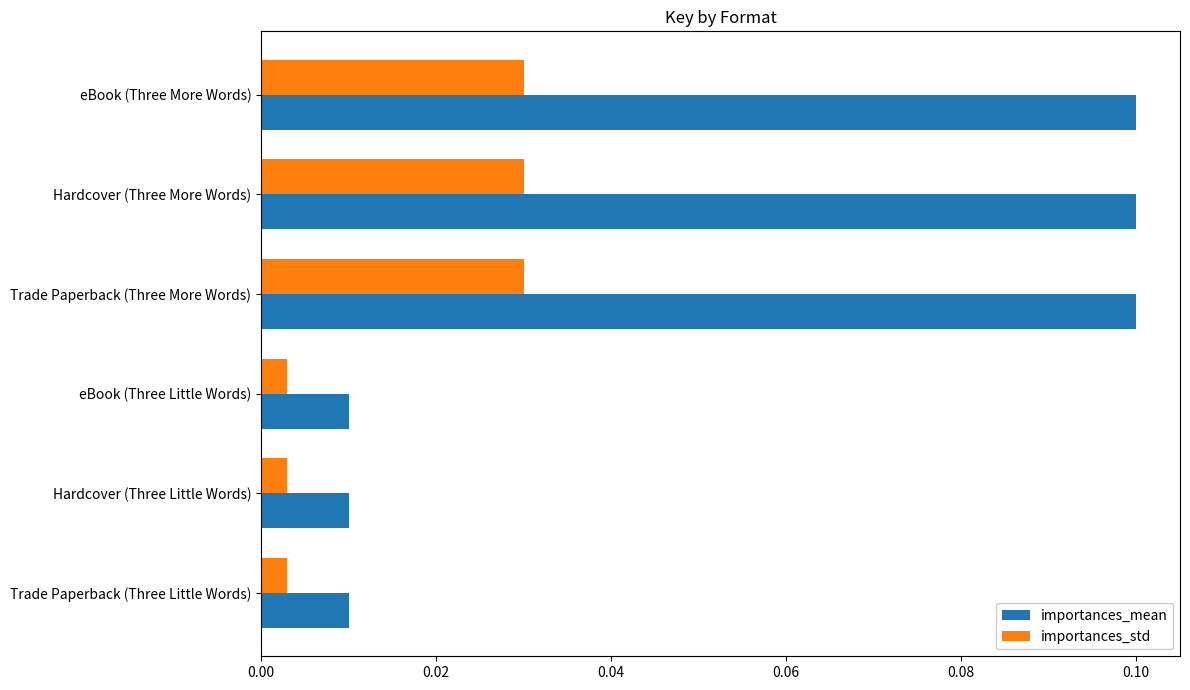

Count the importances_std values in the range 0 to 1.

6